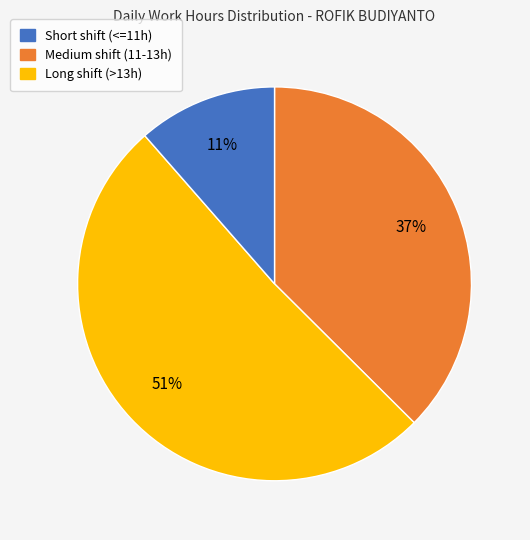

To the nearest percent, what is the average slice percentage?

33%